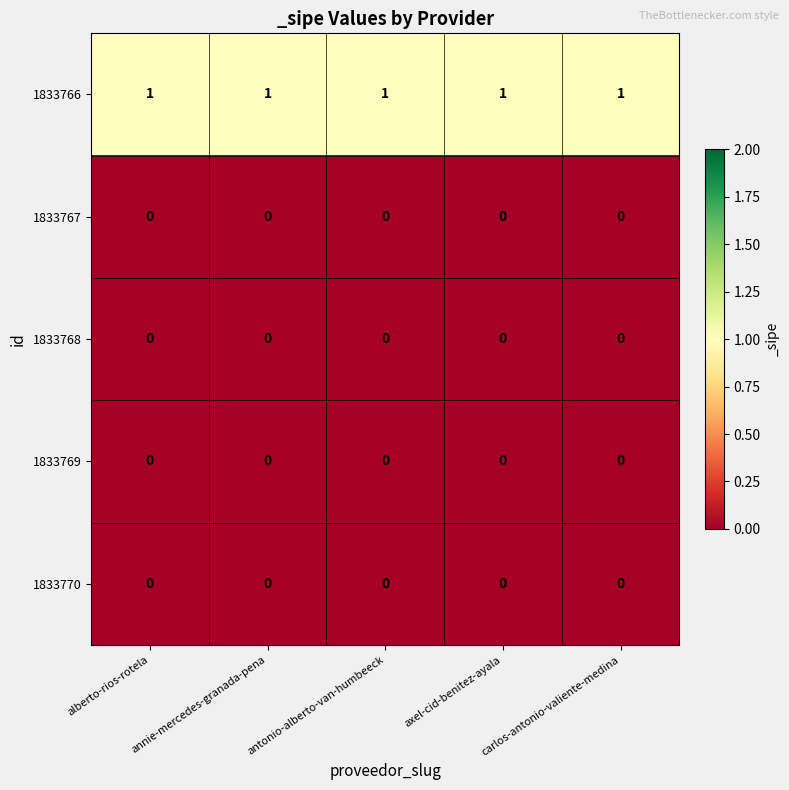

What is the sum of all 1833766 values?

5